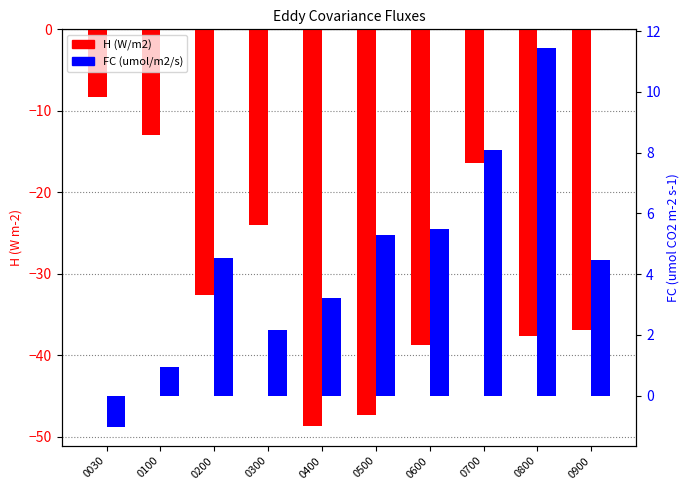

What is the lowest value of the H (W/m2) series?

-48.6